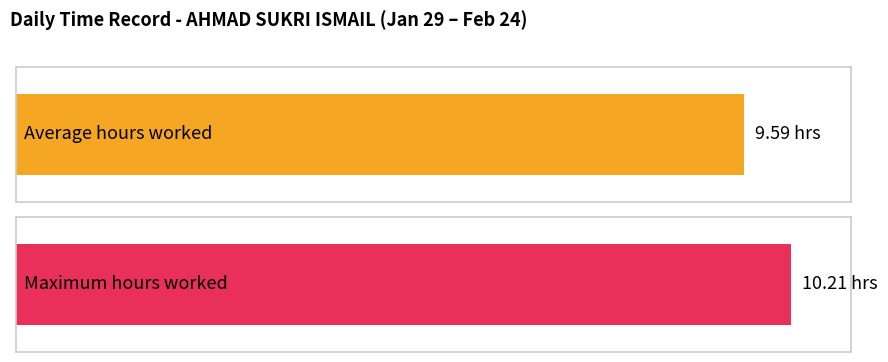

The value at 19 is 16.8. True or false?

False